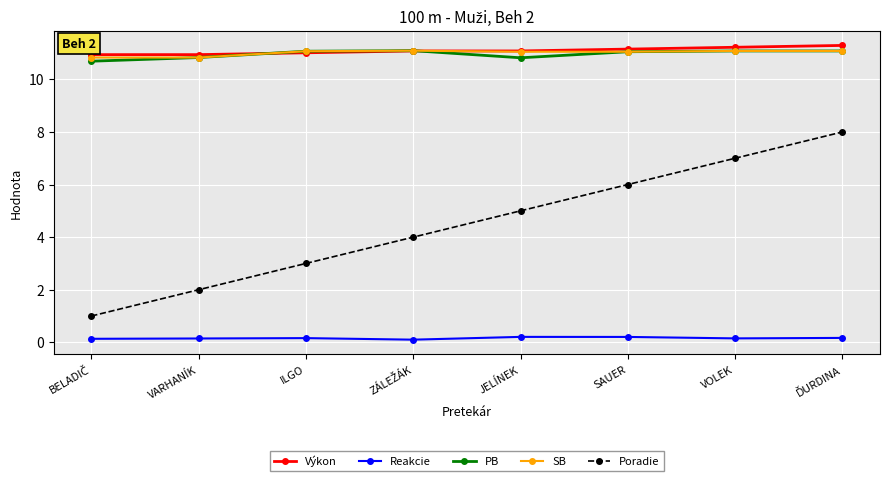

Does the chart have visible grid lines?

Yes